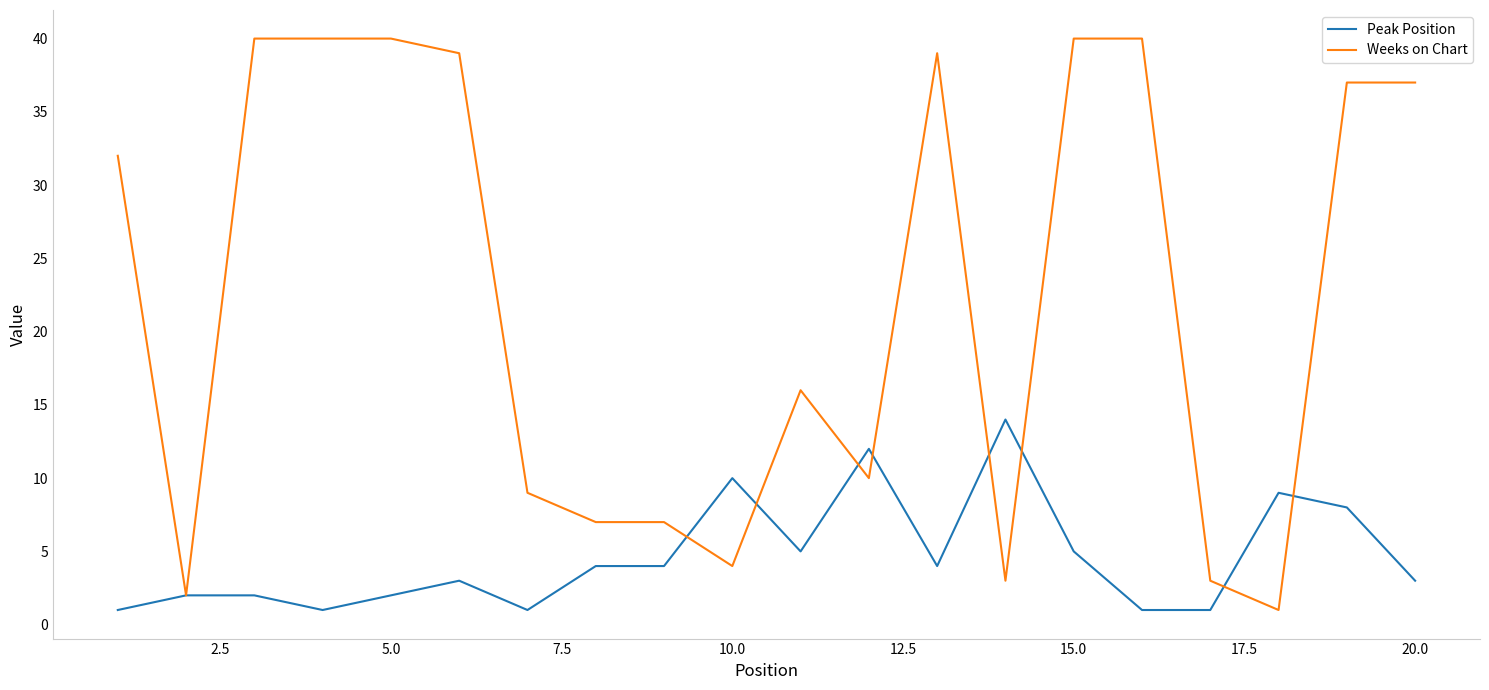

Rank the series by their maximum value, from highest to lowest.

Weeks on Chart, Peak Position